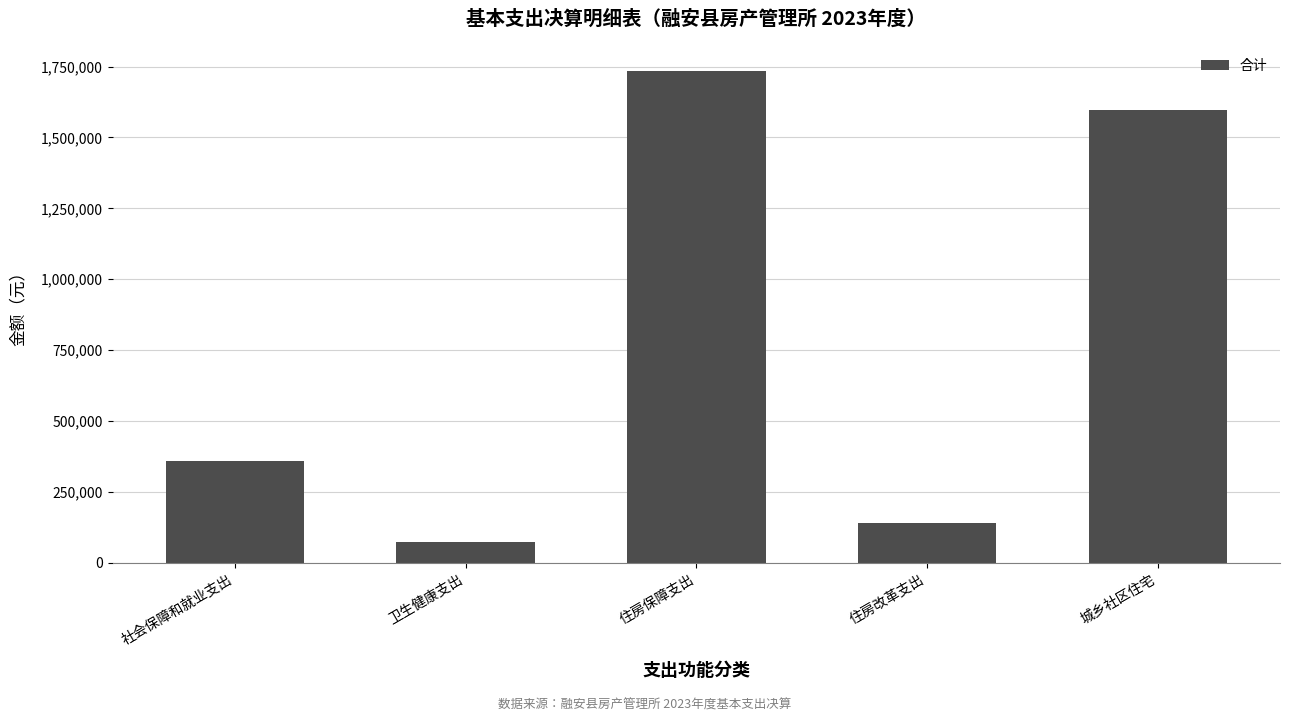

What is the change in value from 住房改革支出 to 城乡社区住宅?

+1455549.3